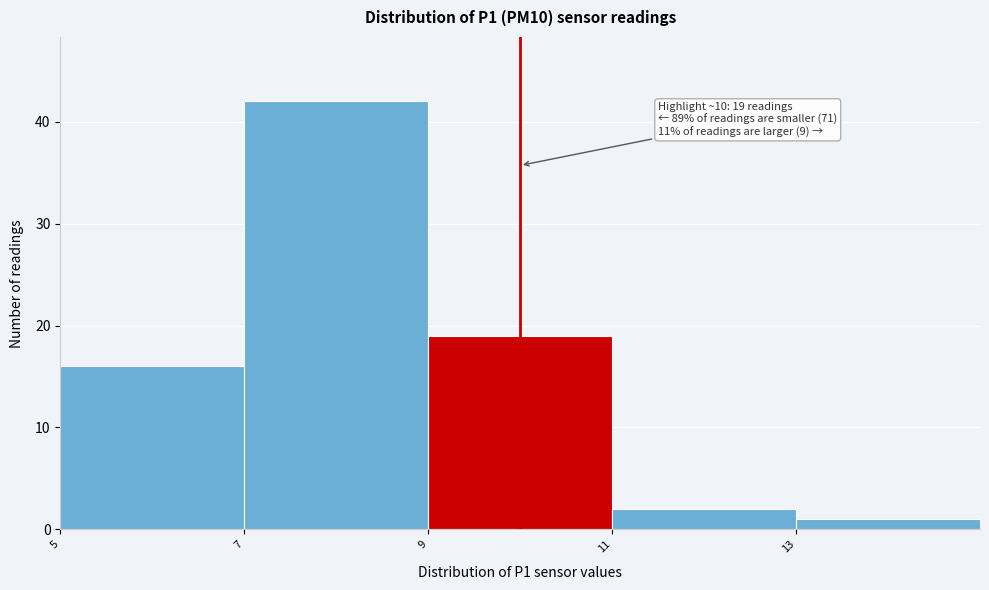

Over which range of the x-axis is the bar tallest?

7 to 9